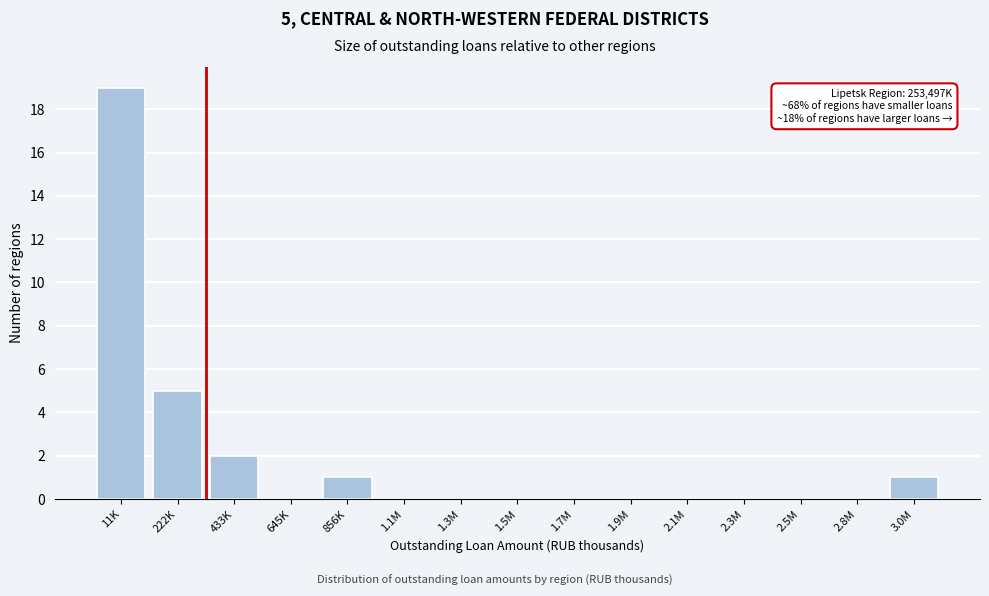

Reading right to left, extract all data points from this chart.

3.0M=1	2.8M=0	2.5M=0	2.3M=0	2.1M=0	1.9M=0	1.7M=0	1.5M=0	1.3M=0	1.1M=0	856K=1	645K=0	433K=2	222K=5	11K=19